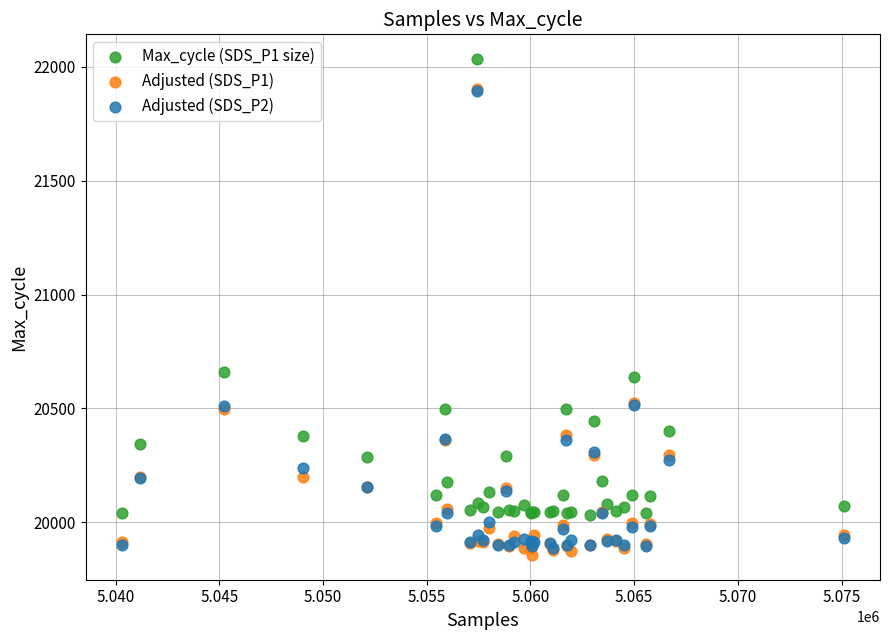

Which series has the largest Y range (max minus min)?

Adjusted (SDS_P1)